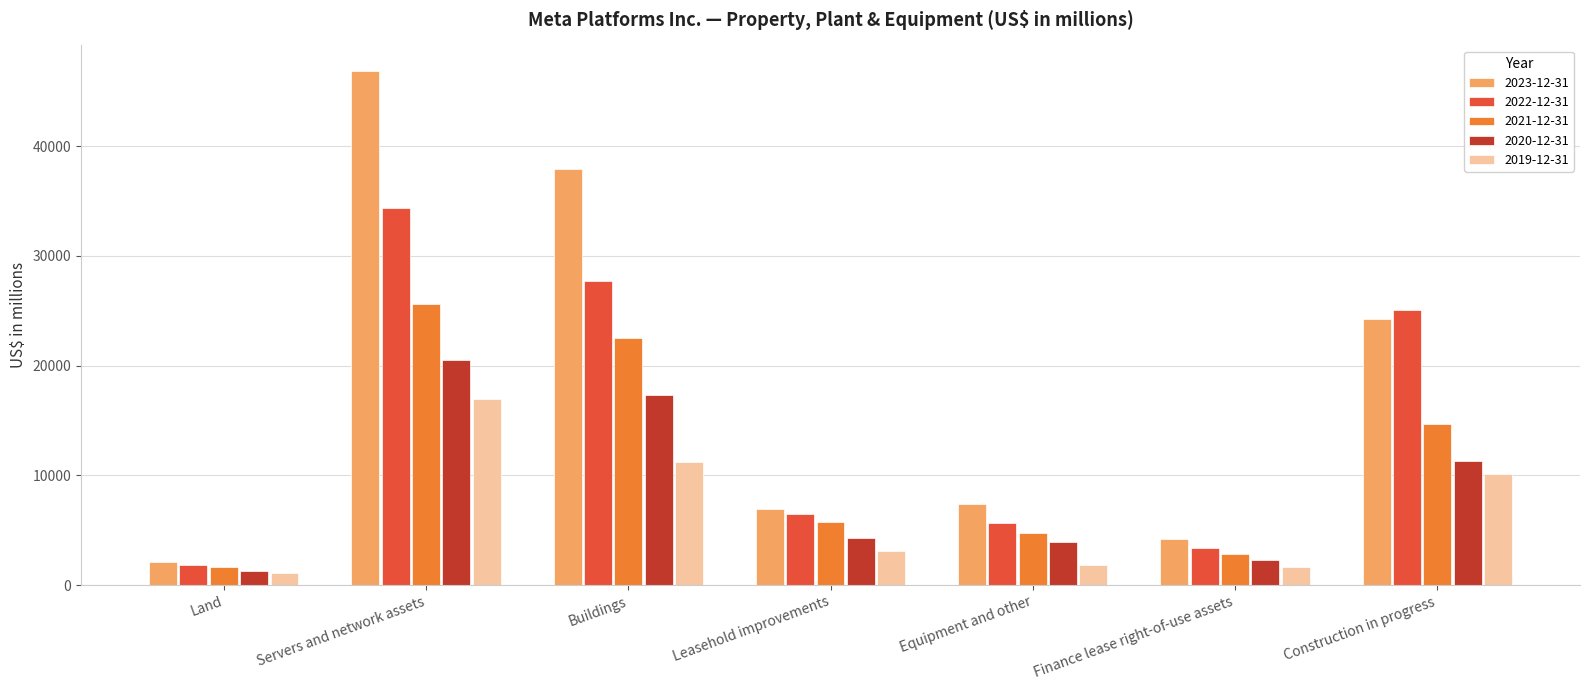

Between Land and Buildings, which series saw the biggest shift?

2023-12-31